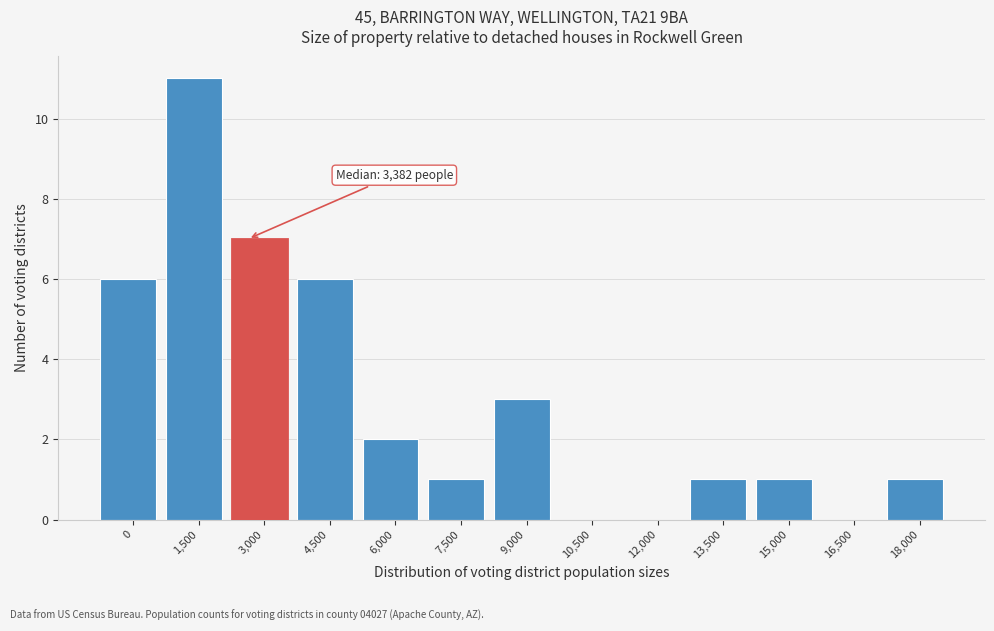

Reading left to right, transcribe all the data shown in this chart.

0=6	1,500=11	3,000=7	4,500=6	6,000=2	7,500=1	9,000=3	10,500=0	12,000=0	13,500=1	15,000=1	16,500=0	18,000=1